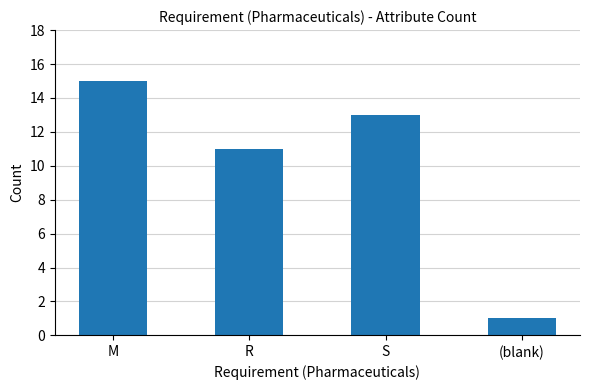

What is the value of the 1st bar from the left?

15